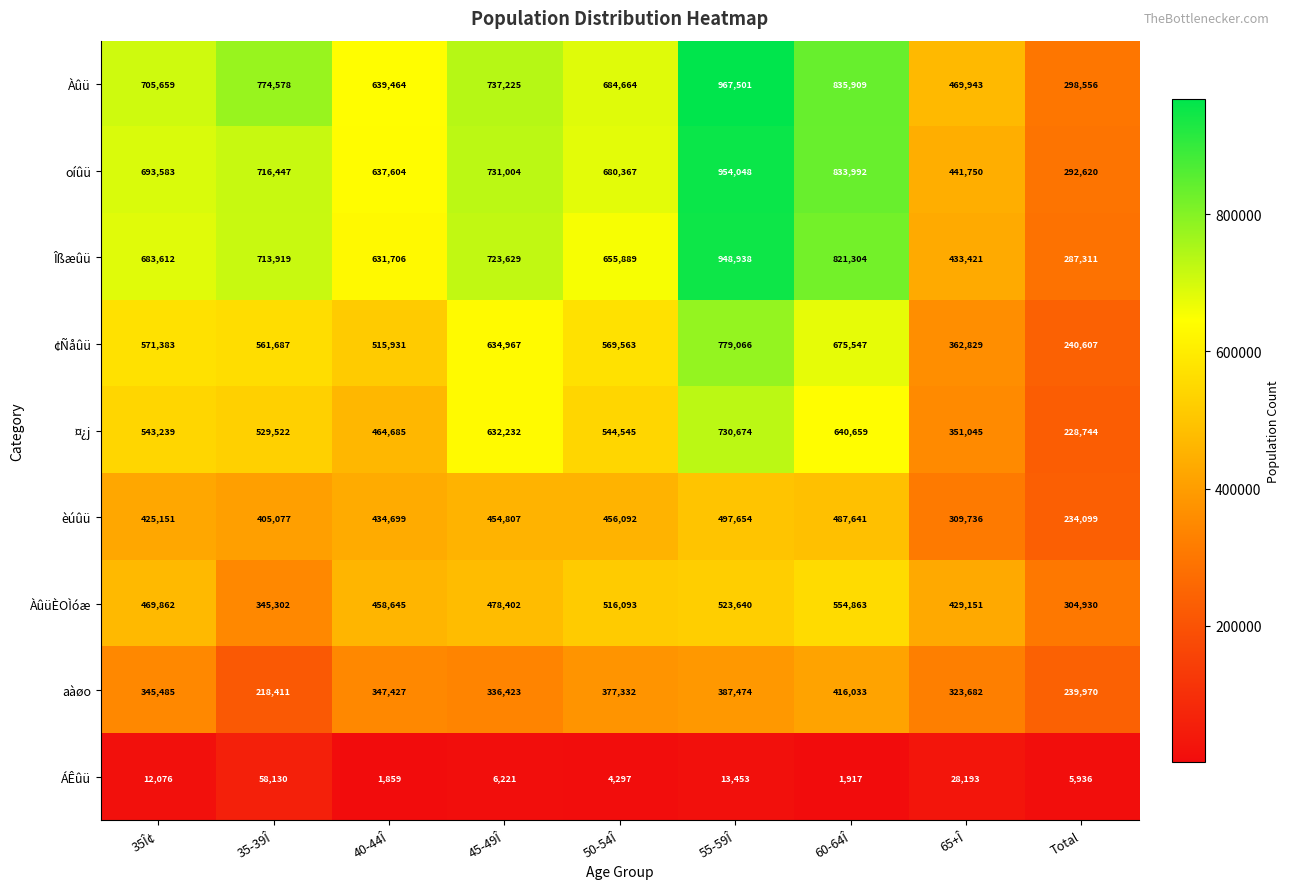

The value of ¢Ñåûü at Total is 396353. True or false?

False